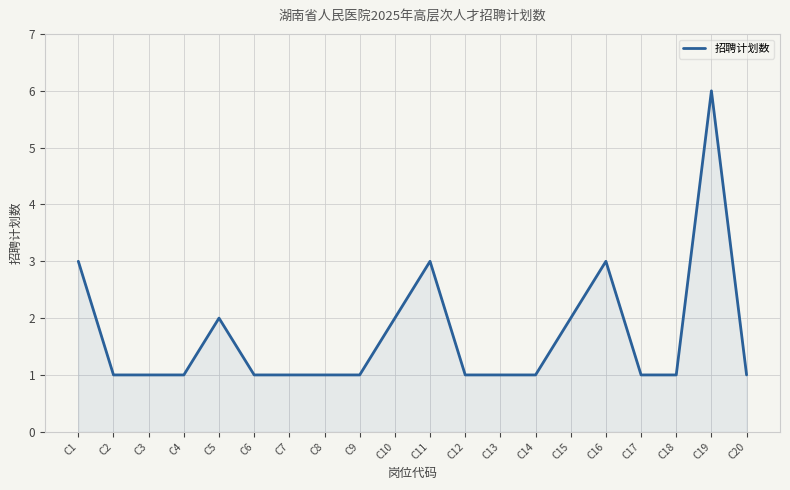

What is the minimum value shown in the chart?

1